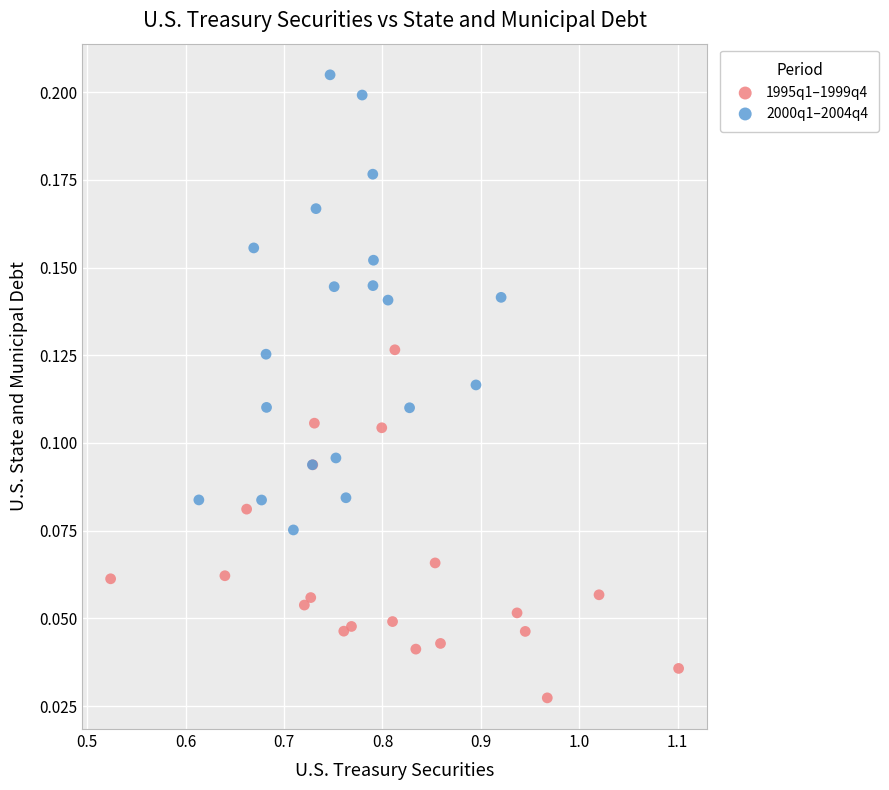

Which series contains the highest Y value?

2000q1–2004q4